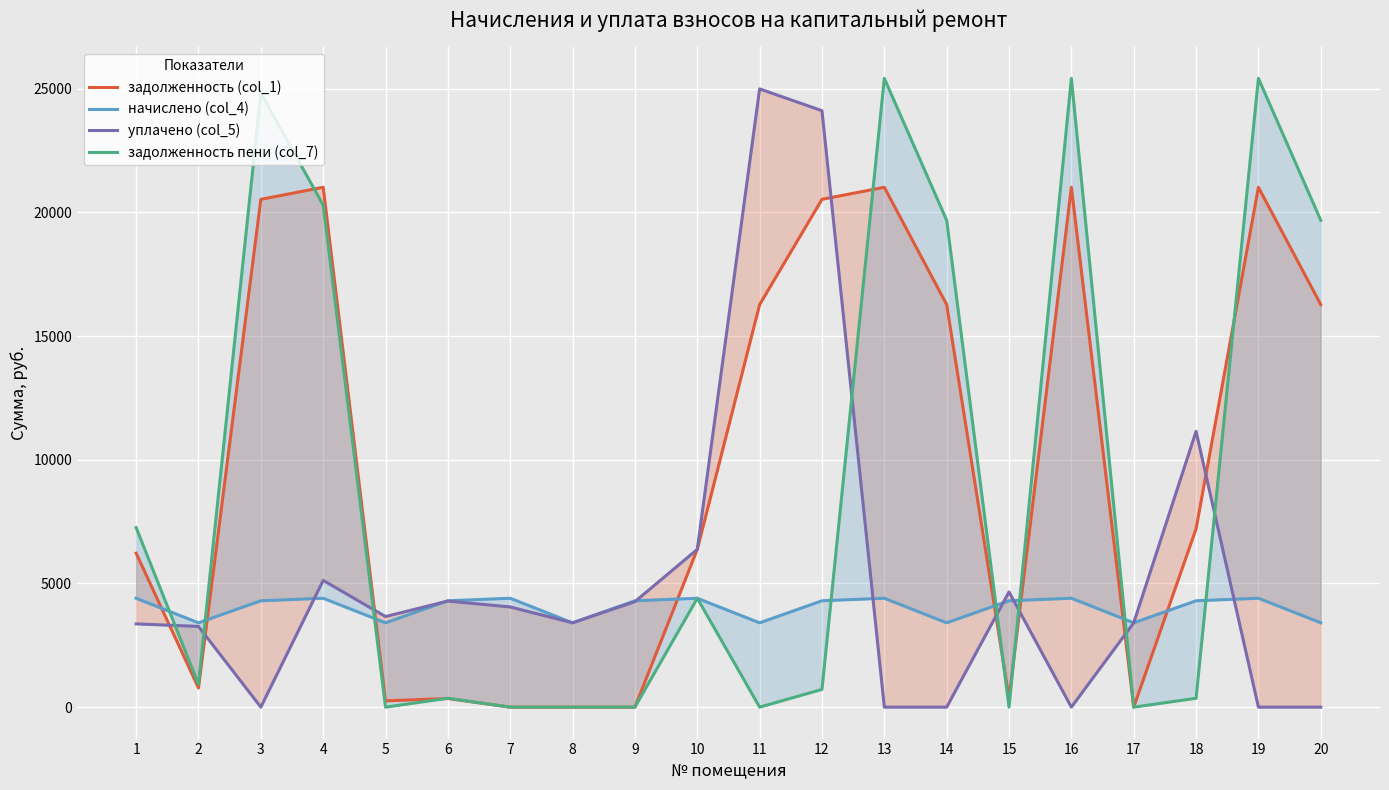

Between 13 and 7, which is larger?

13